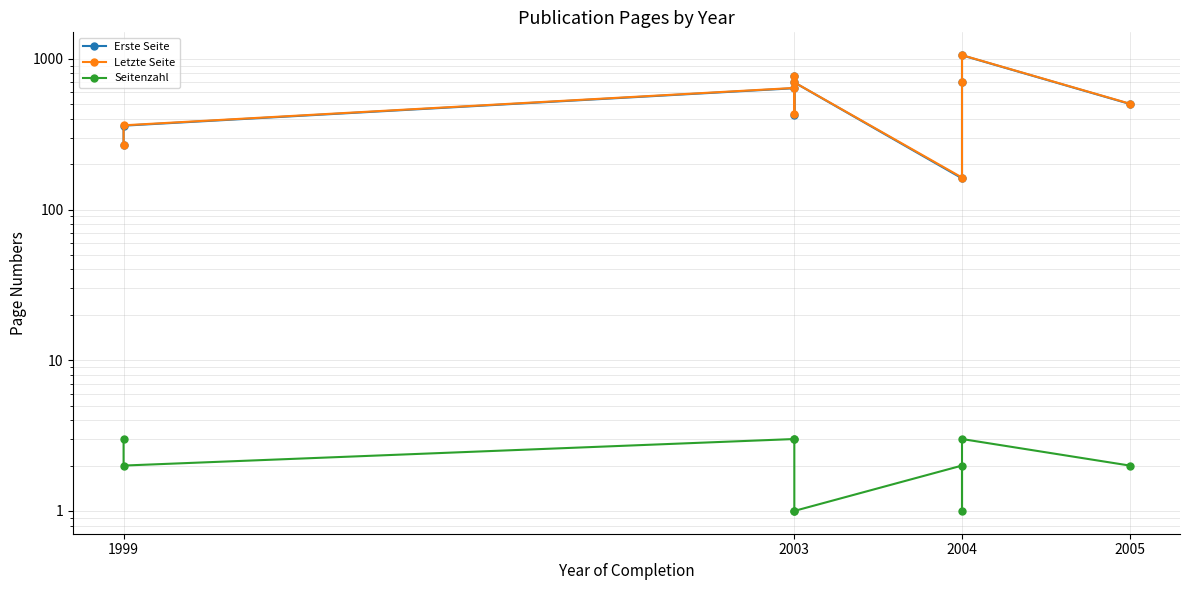

Does the chart display data point markers on the line(s)?

Yes